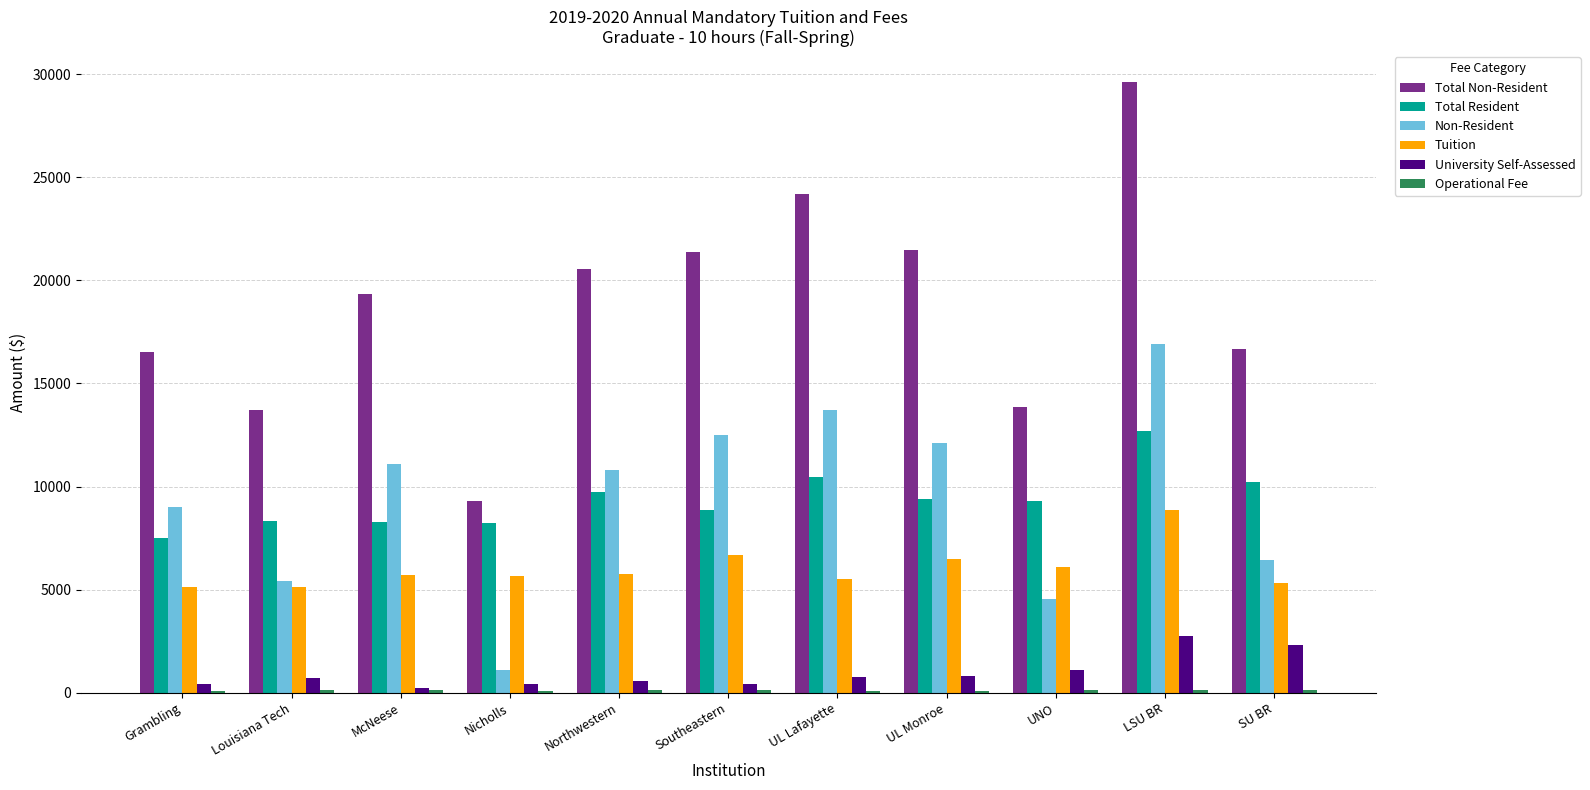

At which category does the chart reach its peak across all series?

LSU BR